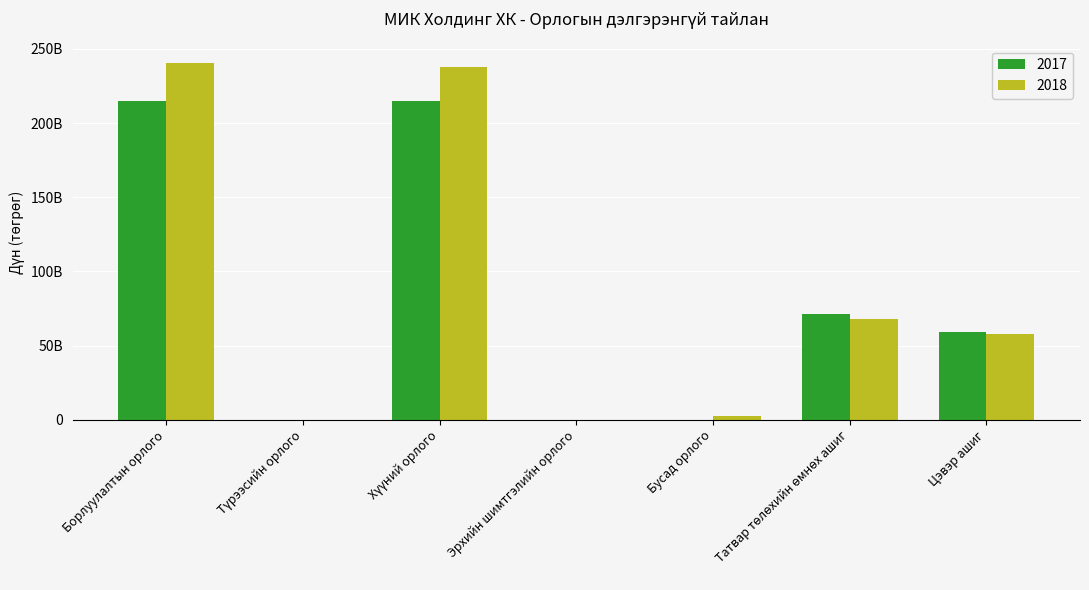

At which label does 2017 first exceed 59162985023?

Борлуулалтын орлого